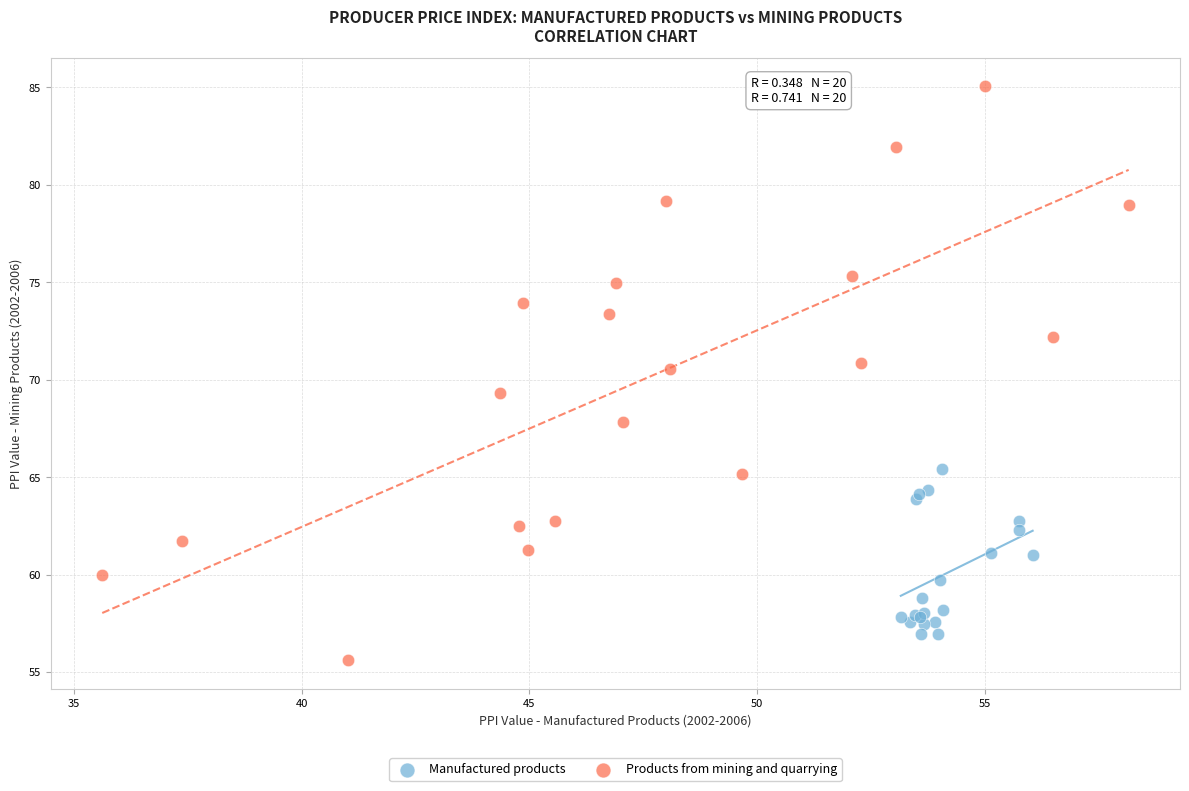

Which series reaches the minimum Y coordinate?

Products from mining and quarrying